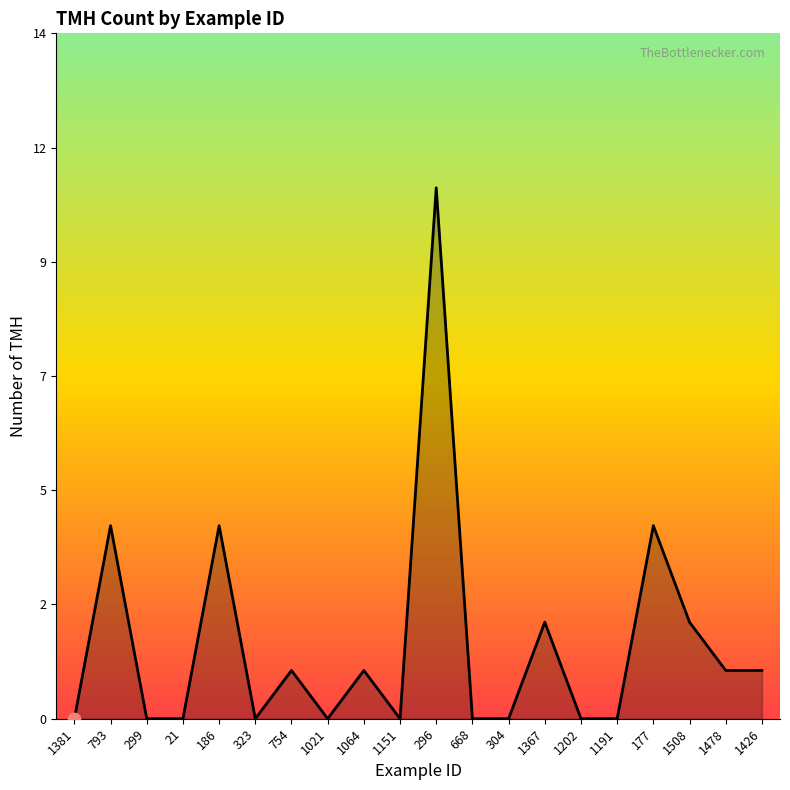

Is this an area chart (filled region under the line)?

Yes